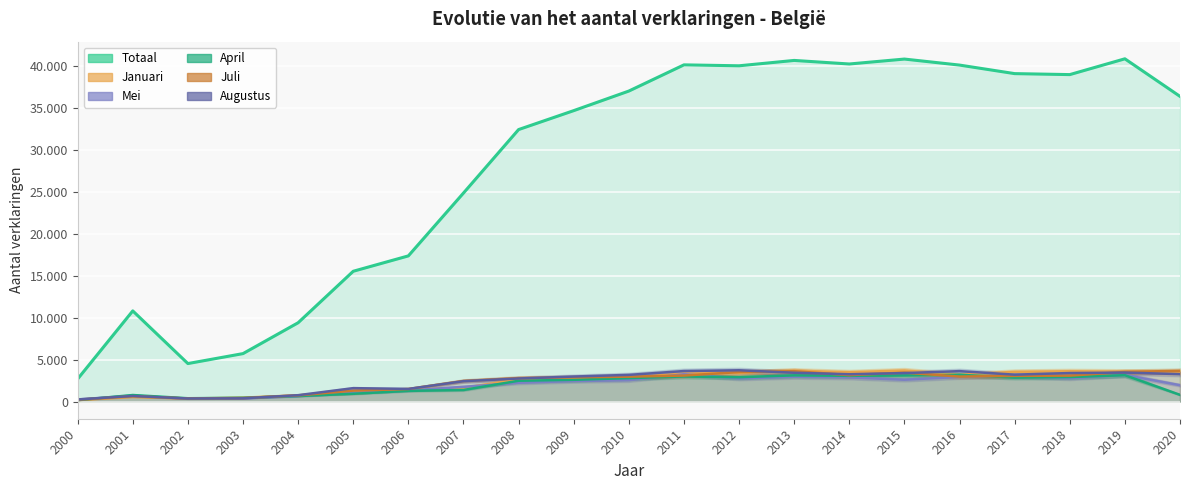

At how many categories does at least one series exceed 39673?

7